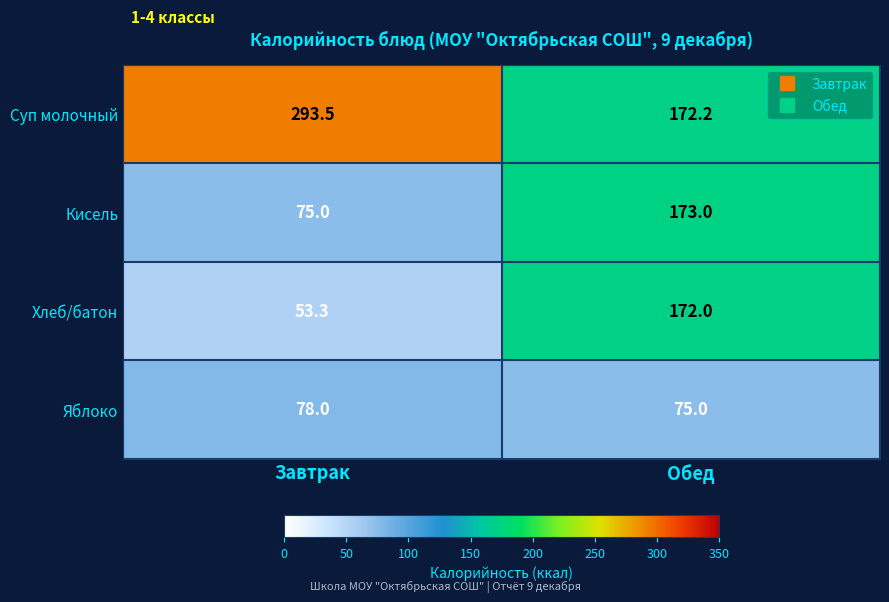

At Завтрак, list the series in order from largest to smallest.

Суп молочный, Яблоко, Кисель, Хлеб/батон